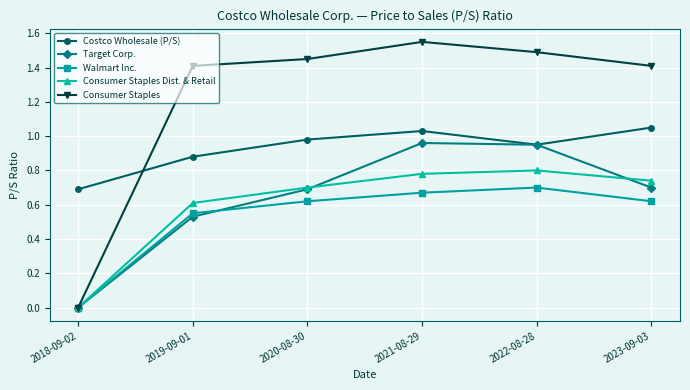

The Consumer Staples Dist. & Retail series shows 1.1 at 2022-08-28. True or false?

False